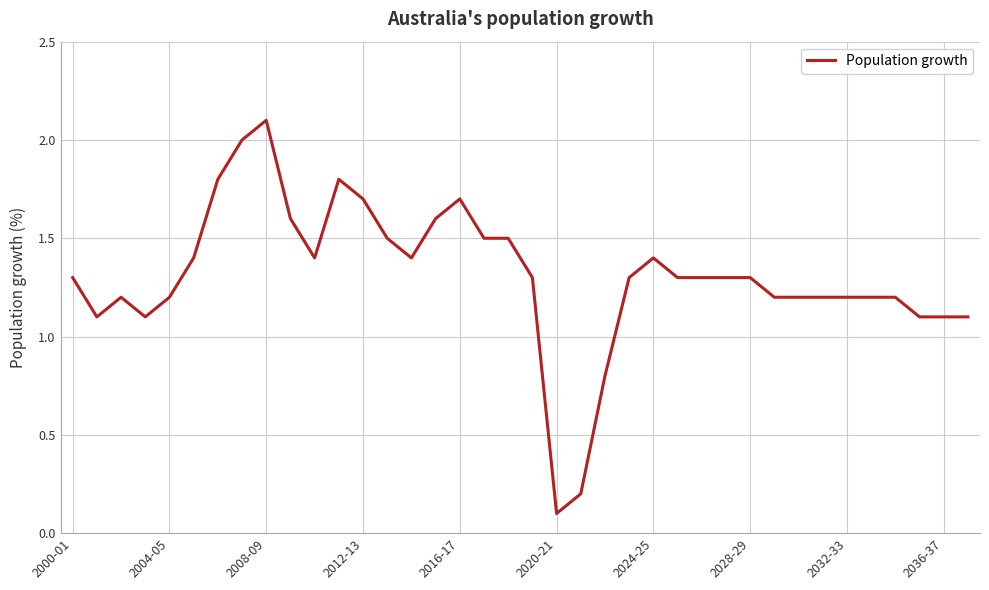

What is the difference between the maximum and minimum values?

2.0